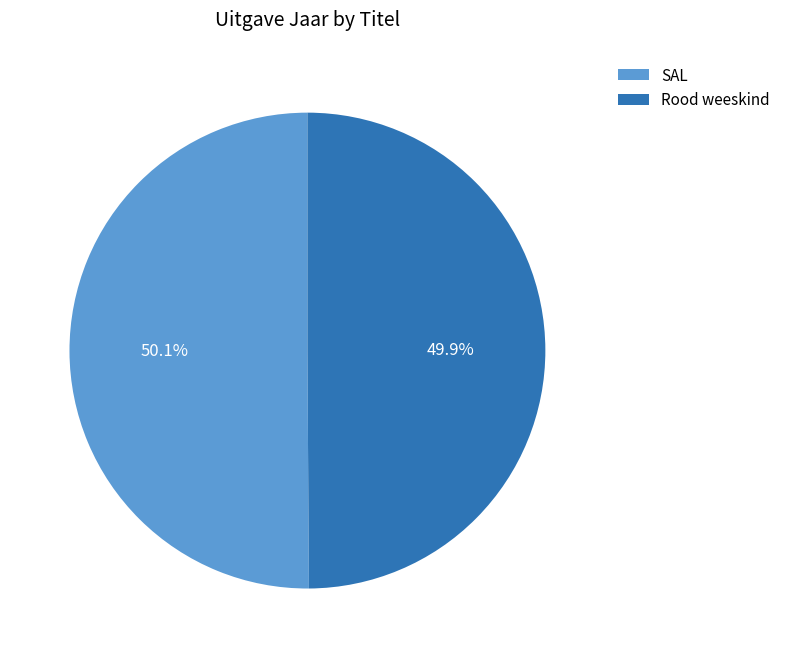

Approximately how many times larger is the value at SAL compared to Rood weeskind?

1.0